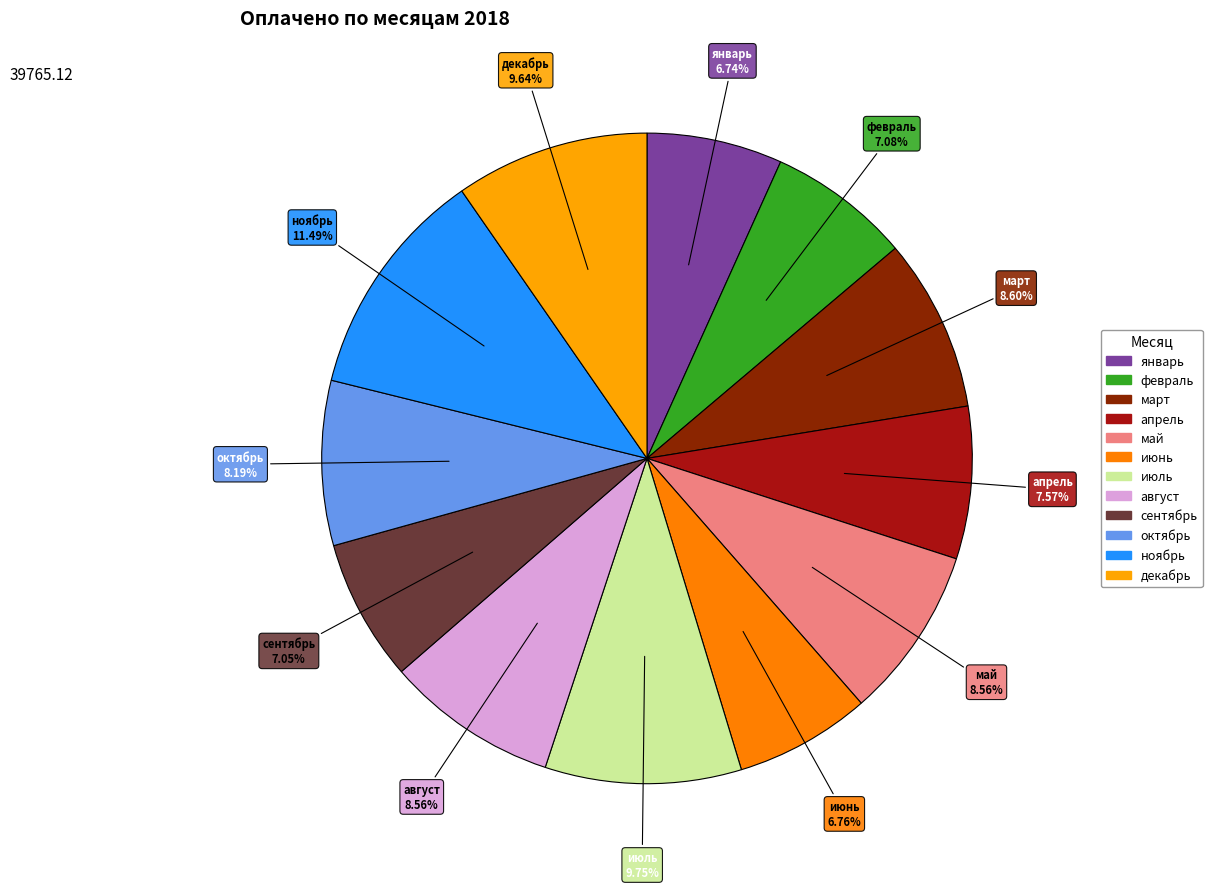

What portion of the pie excludes декабрь?

90.4%